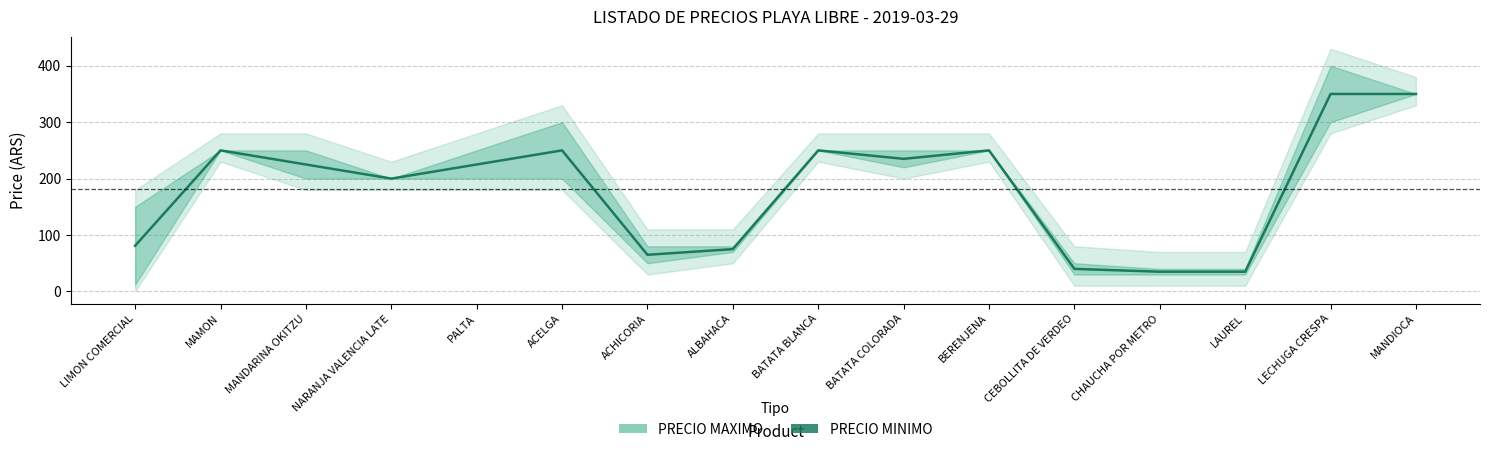

Which label corresponds to the largest value in the chart?

LECHUGA CRESPA